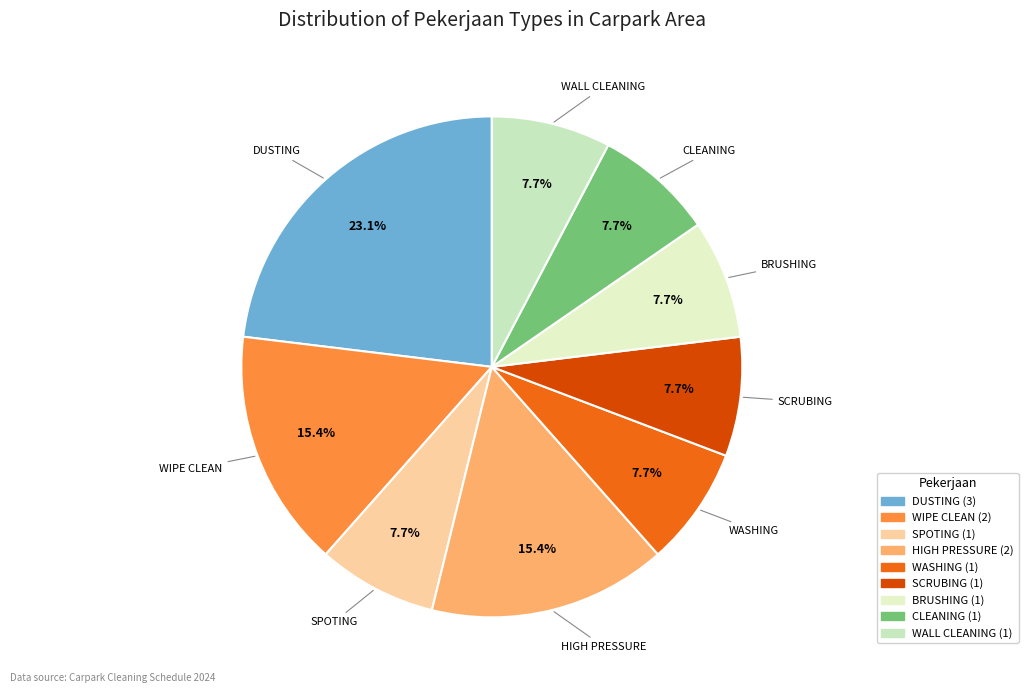

The DUSTING slice represents 36% of the pie. True or false?

False